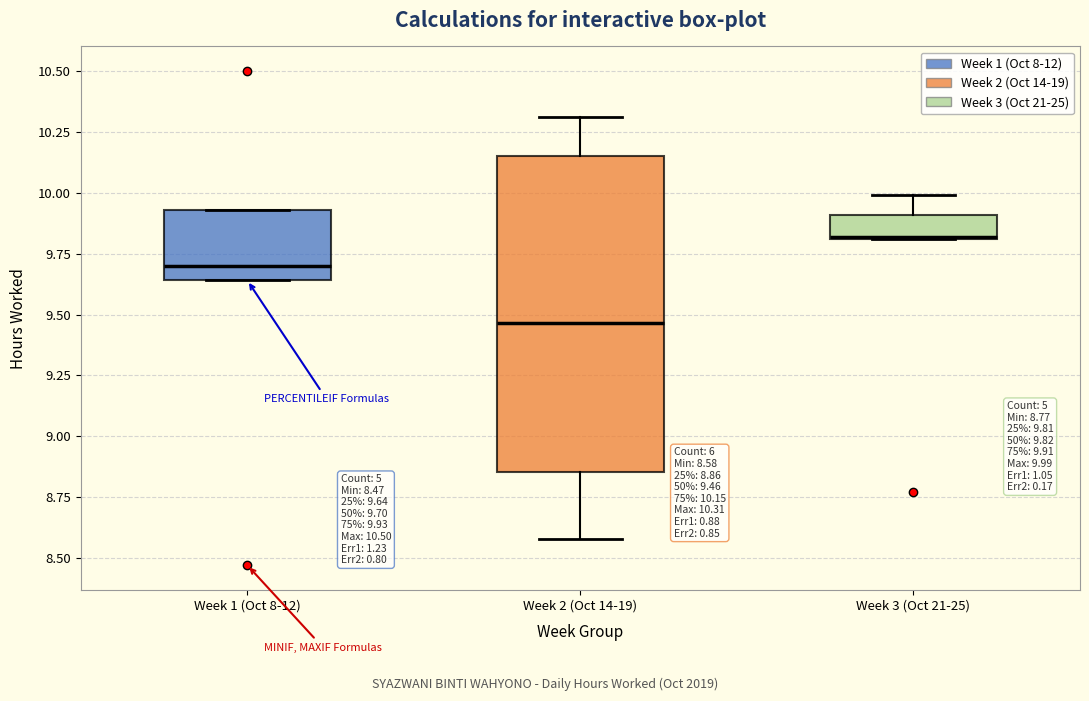

Which box is the tallest, from its lower edge to its upper edge?

Week 2 (Oct 14-19)